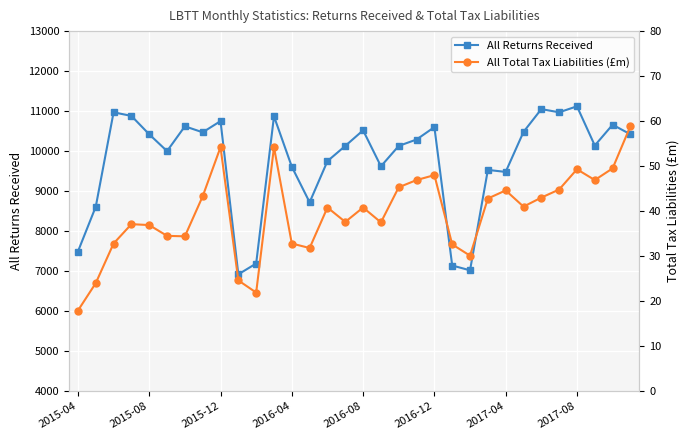

The All Total Tax Liabilities (£m) series shows 80.5 at 11. True or false?

False